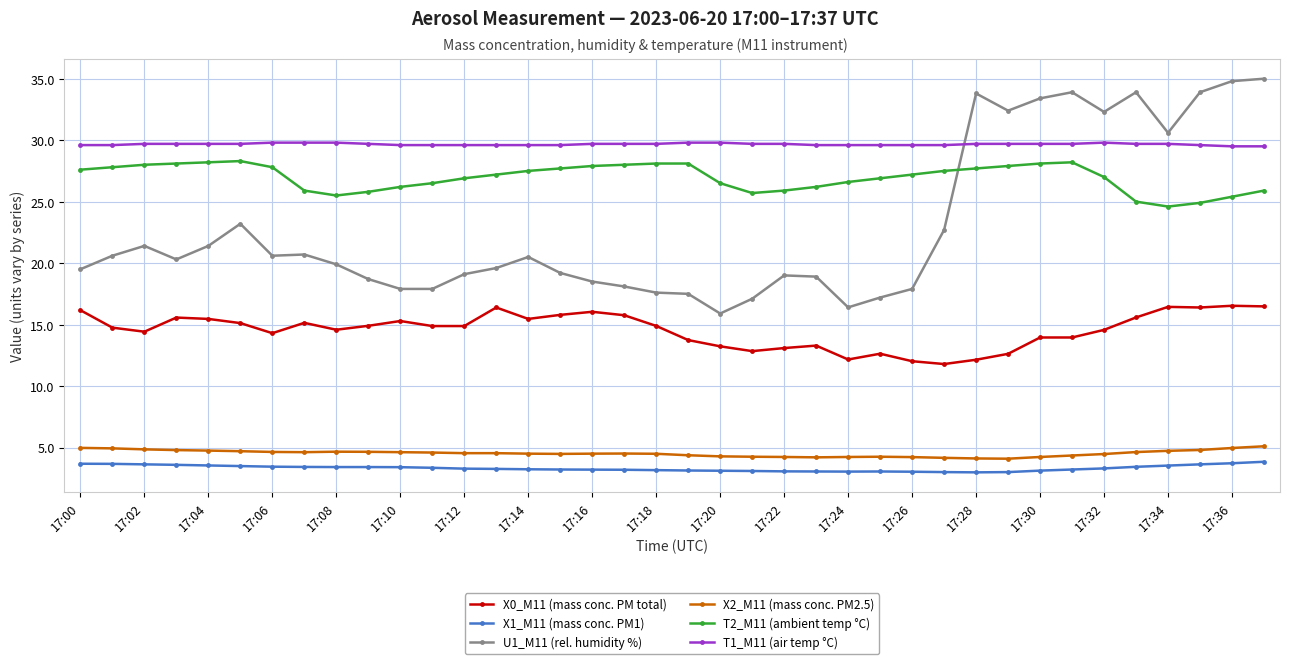

What is the value of the T1_M11 (air temp °C) point at the 3rd from the left?

29.7